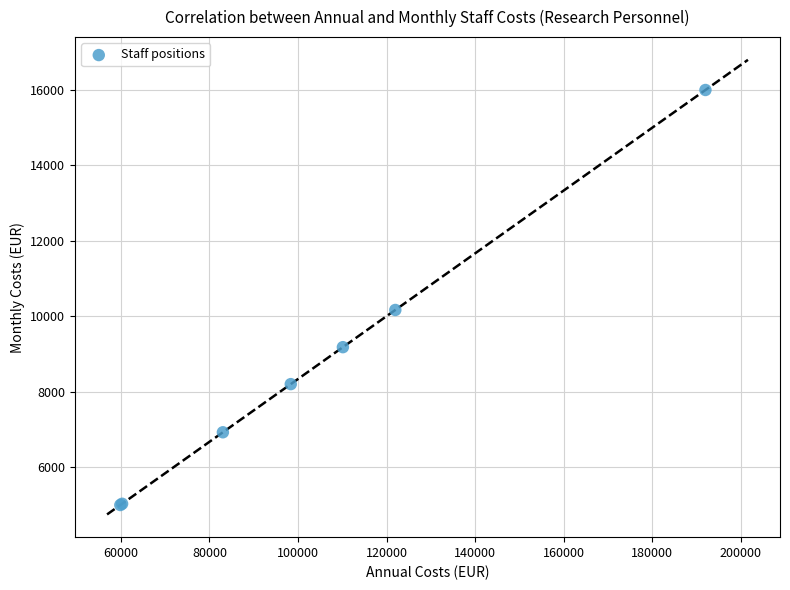

What Y value in the scatter plot is closest to 10494?

10164.0